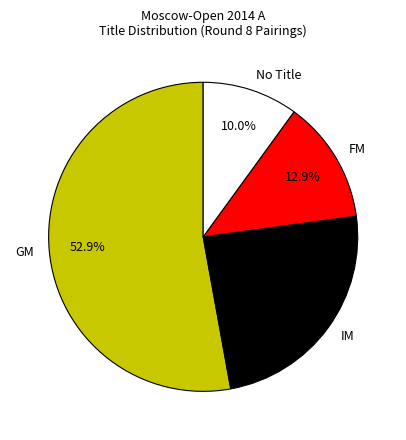

Is the sum of FM and GM greater than half?

Yes